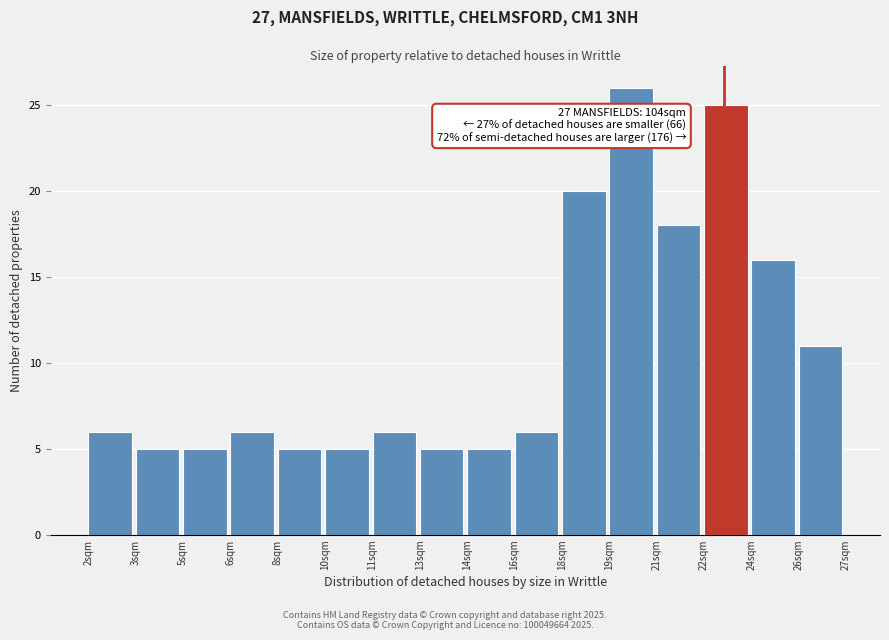

Reading left to right, transcribe all the data shown in this chart.

2sqm=6	3sqm=5	5sqm=5	6sqm=6	8sqm=5	10sqm=5	11sqm=6	13sqm=5	14sqm=5	16sqm=6	18sqm=20	19sqm=26	21sqm=18	22sqm=25	24sqm=16	26sqm=11